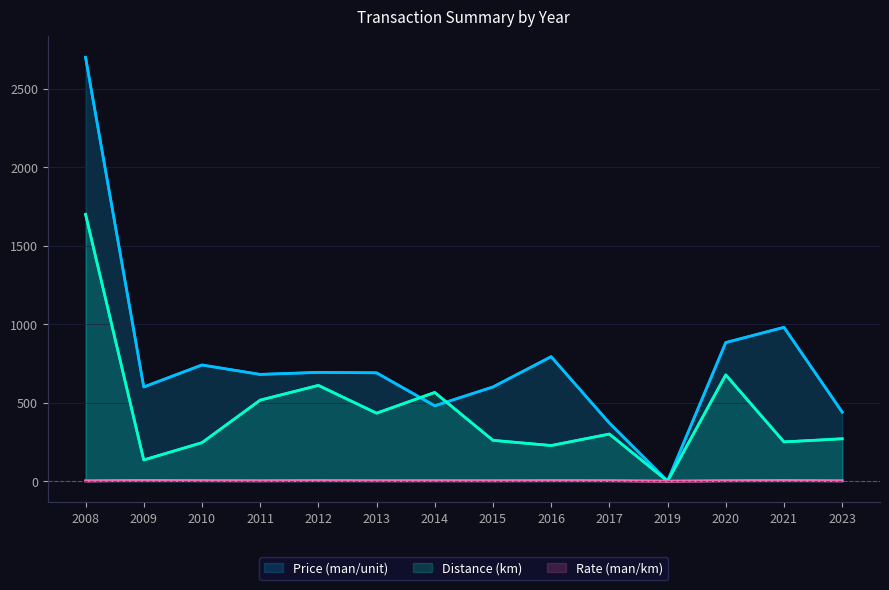

What is the difference between the maximum and minimum values in the Price (man/unit) series?

2700.0